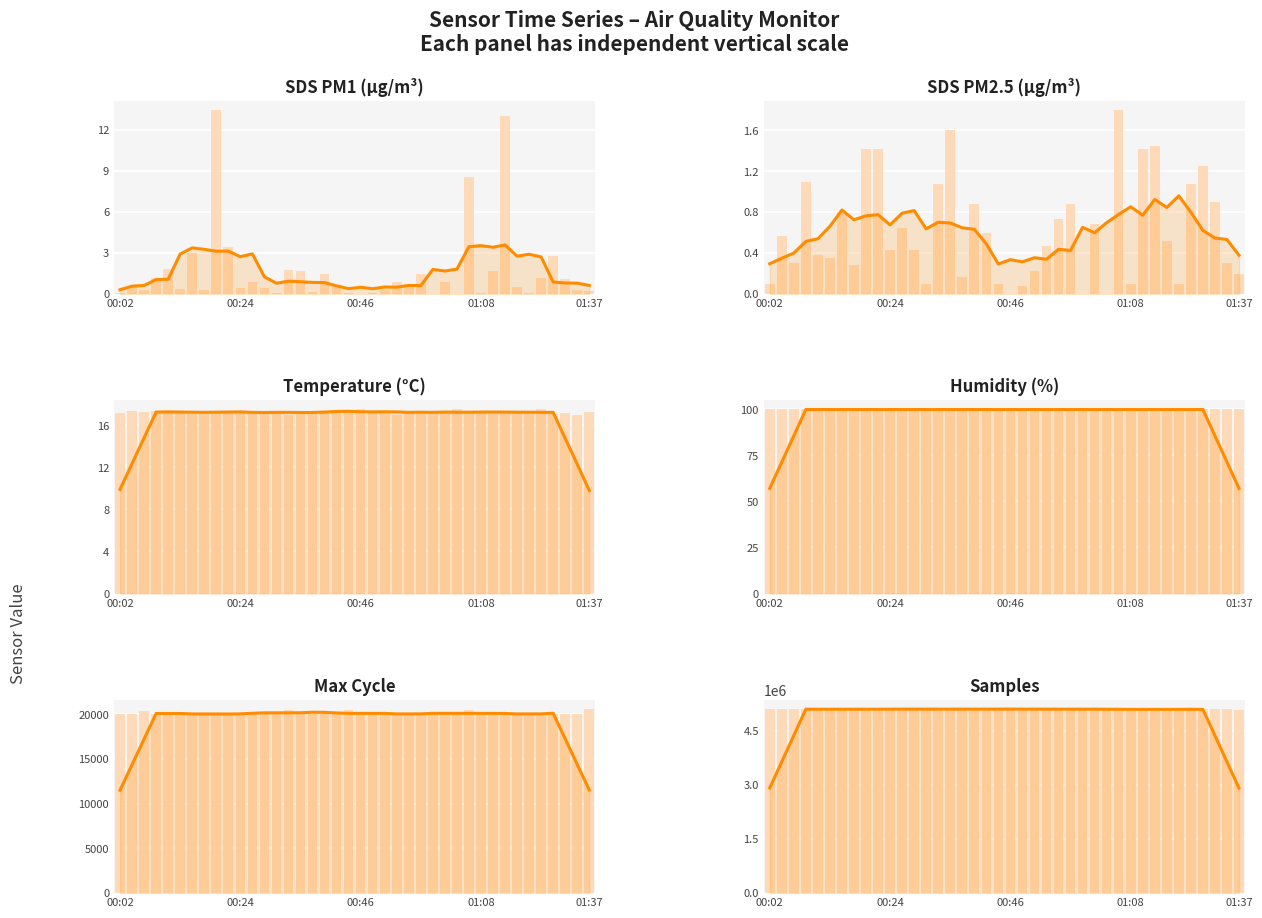

What is the difference between the maximum and minimum values in the Samples series?

23612.0